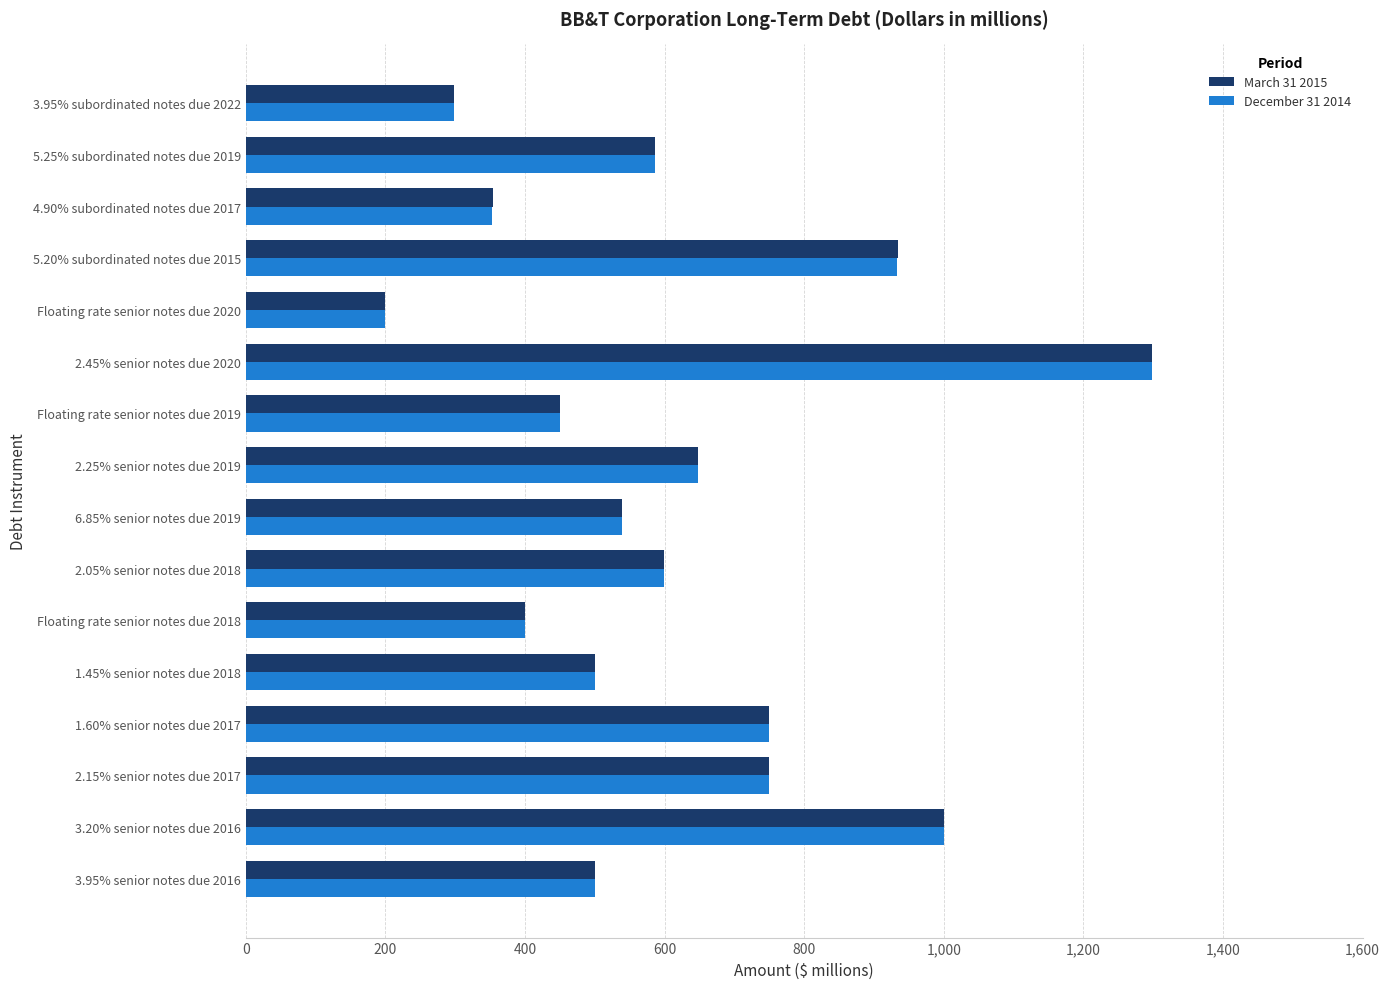

Which category has the highest value across all series?

2.45% senior notes due 2020